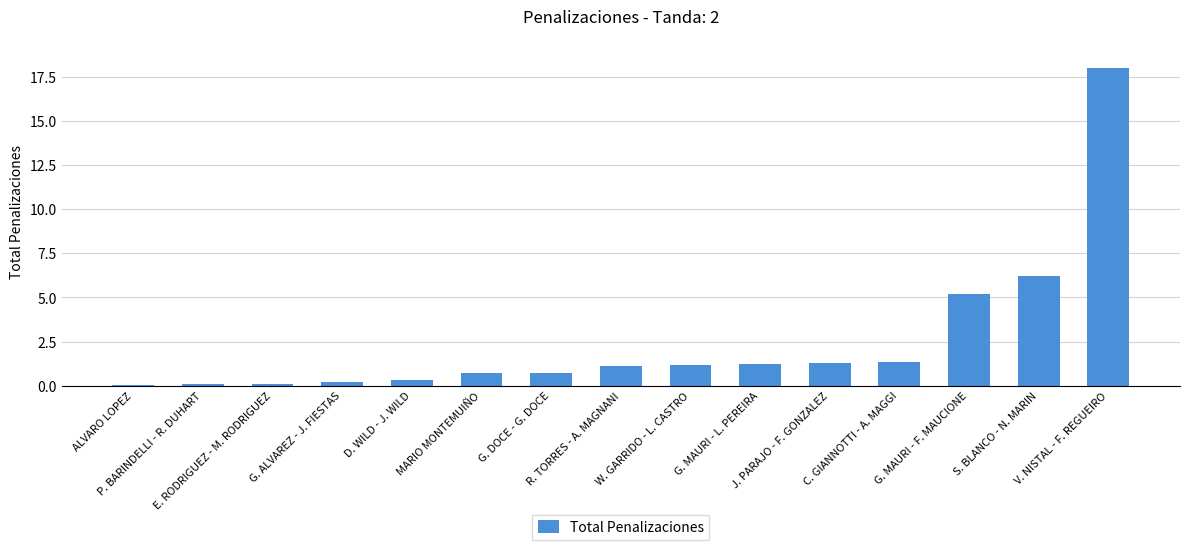

Does the chart contain stacked bars?

No